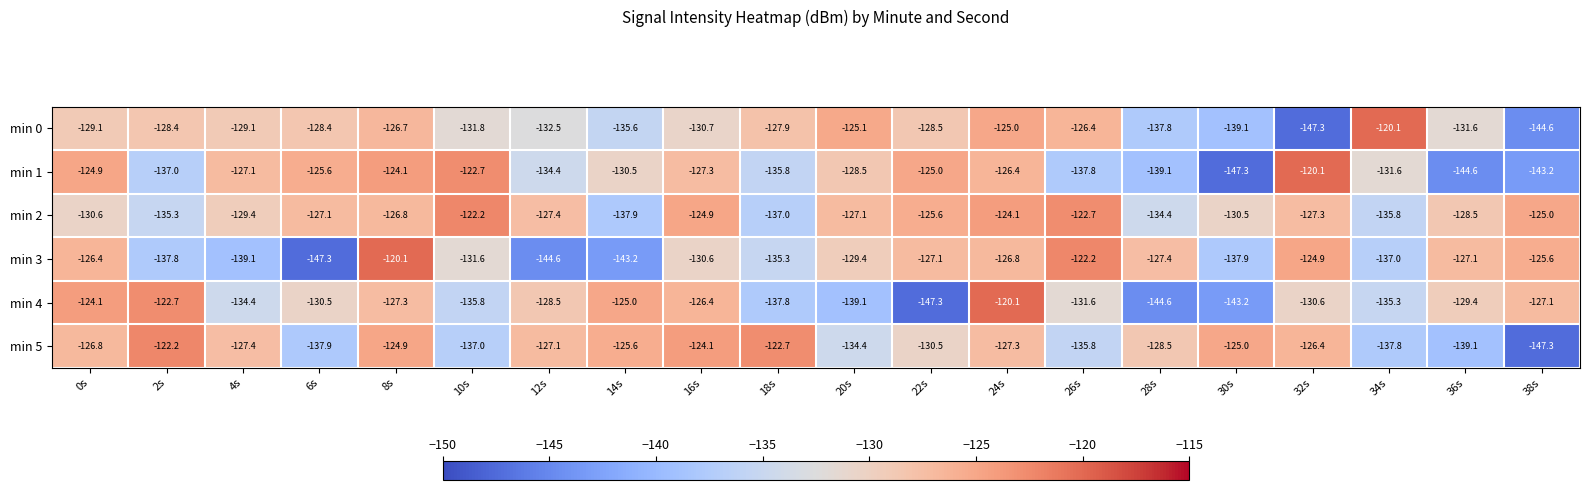

Which series has the largest total across all categories?

min 2